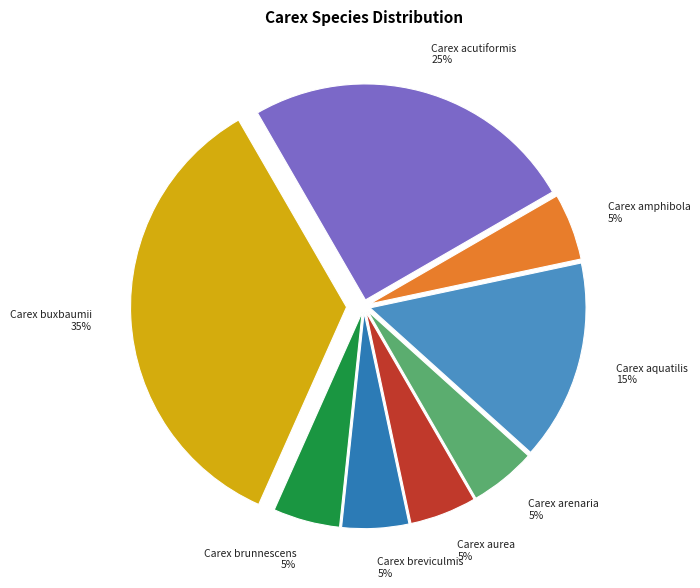

Is it true that Carex aurea is 11% of the pie?

False